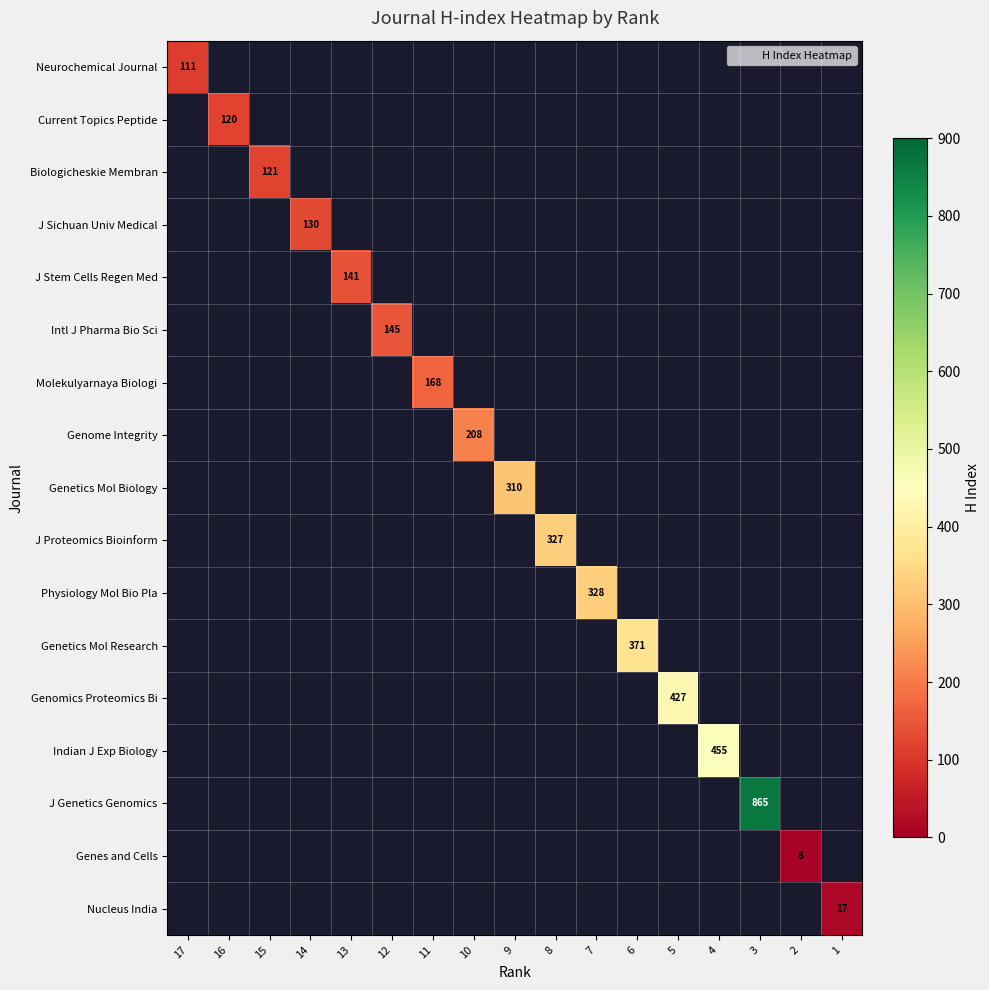

What is the total value across all series at 1?

17